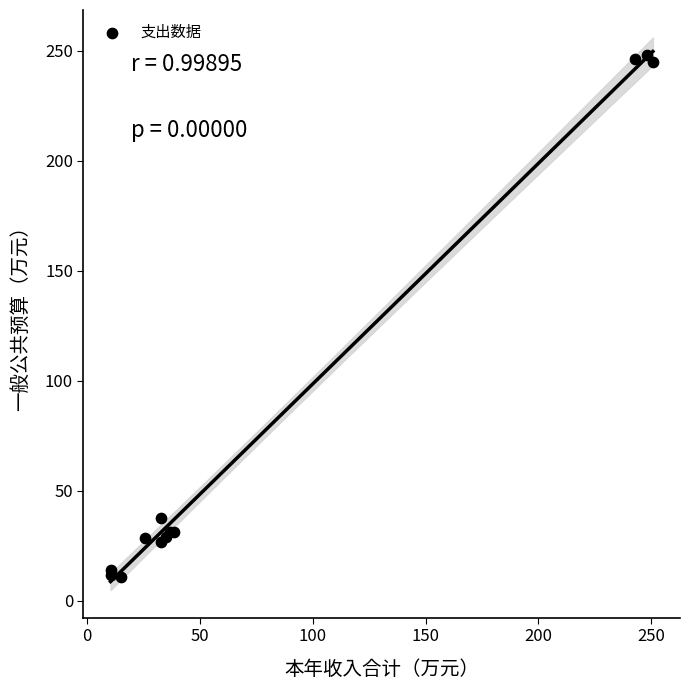

What Y value in the scatter plot is closest to 129?

37.6